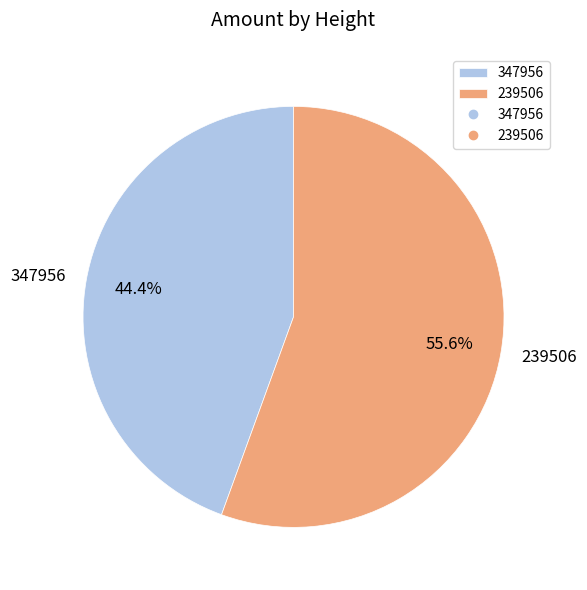

Count the number of slices in the pie.

2